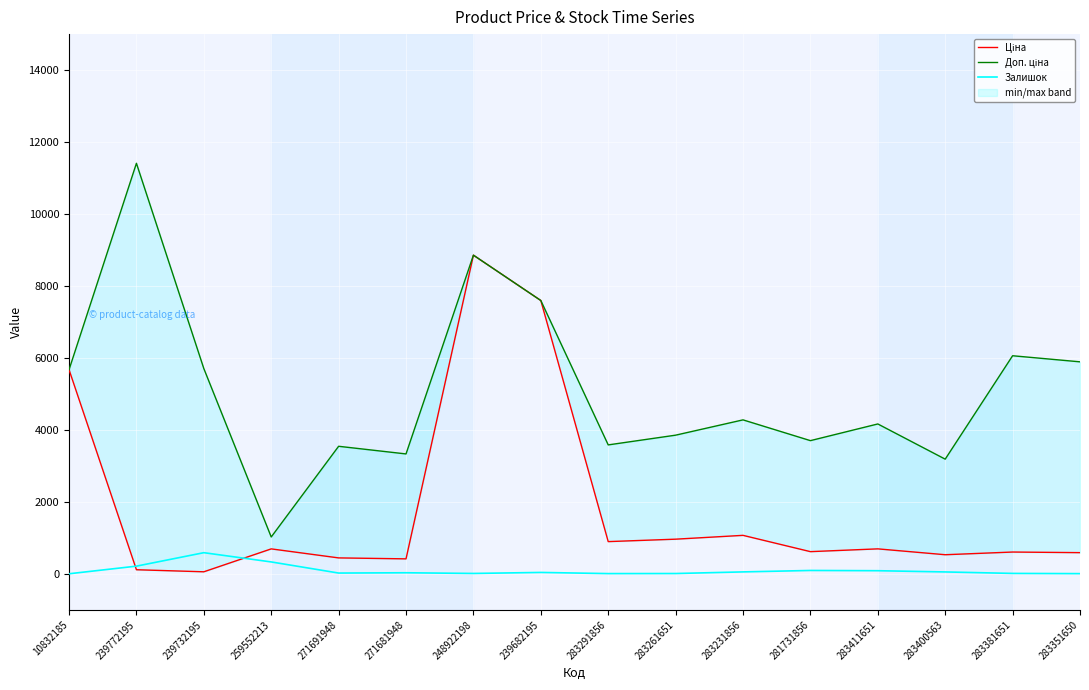

True or false: Доп. ціна and Ціна cross at least once.

False